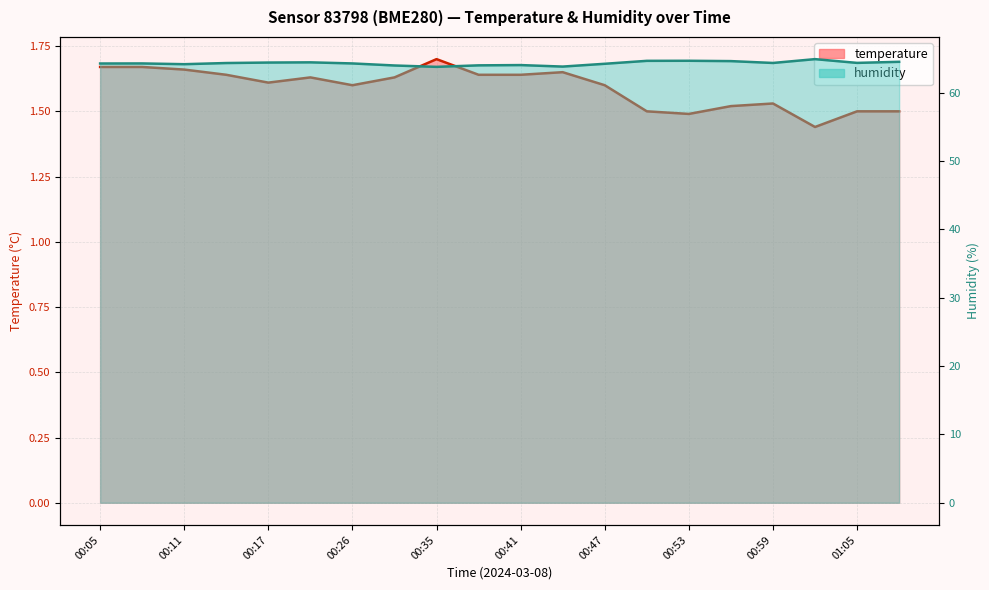

What is the sum of all temperature values?

31.8